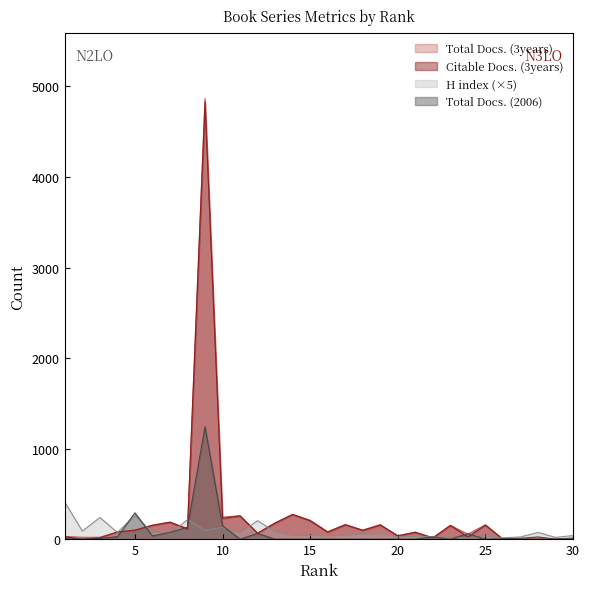

Which category has the highest value in the H index series?

1